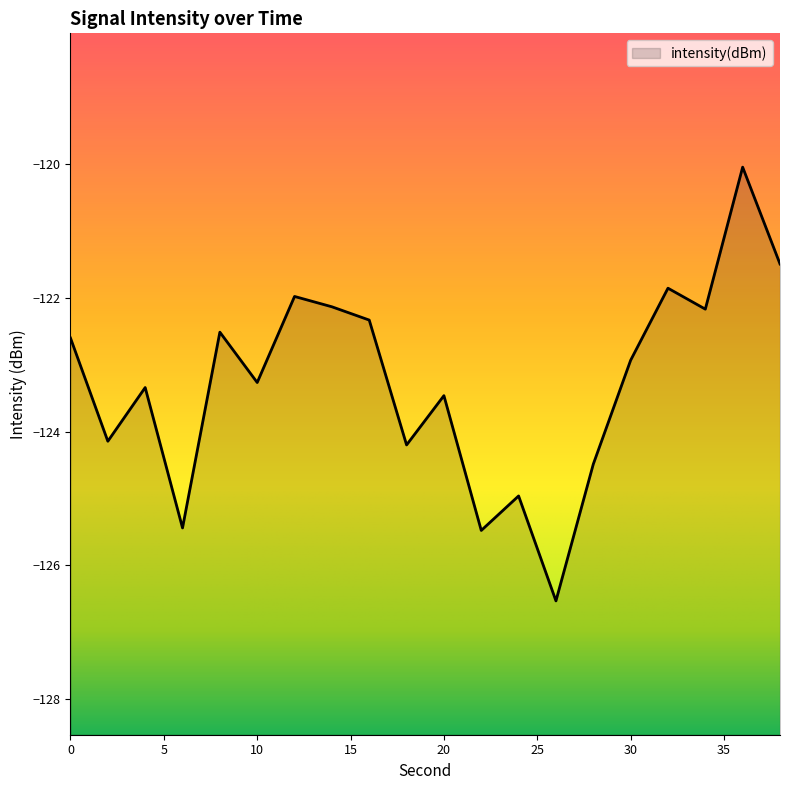

Where is the first local maximum?

4